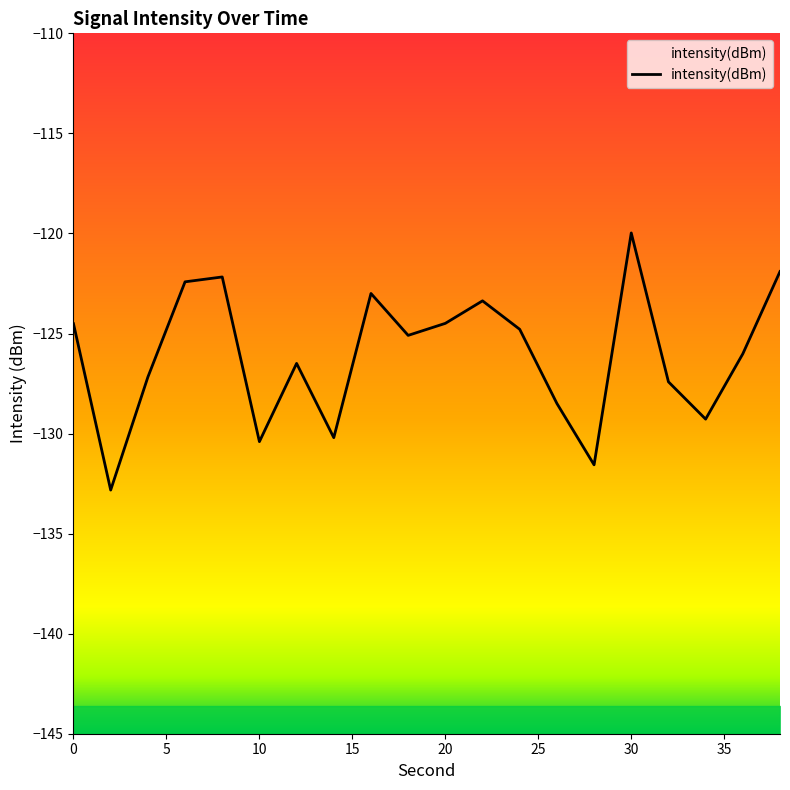

At which label is the value closest to -126?

36